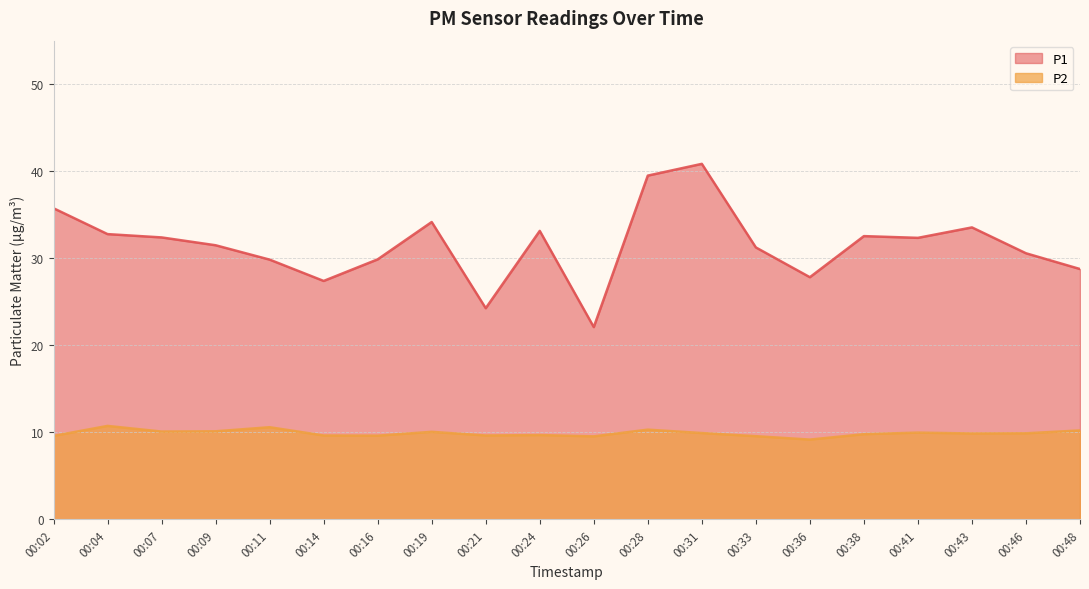

Reading right to left, transcribe all the data shown in this chart.

P1: 28.8	30.6	33.5	32.4	32.5	27.8	31.2	40.9	39.5	22.1	33.1	24.3	34.2	29.9	27.4	29.9	31.5	32.4	32.8	35.8
P2: 10.2	9.9	9.9	10.0	9.8	9.2	9.6	9.9	10.3	9.6	9.7	9.7	10.1	9.6	9.7	10.6	10.1	10.1	10.8	9.6